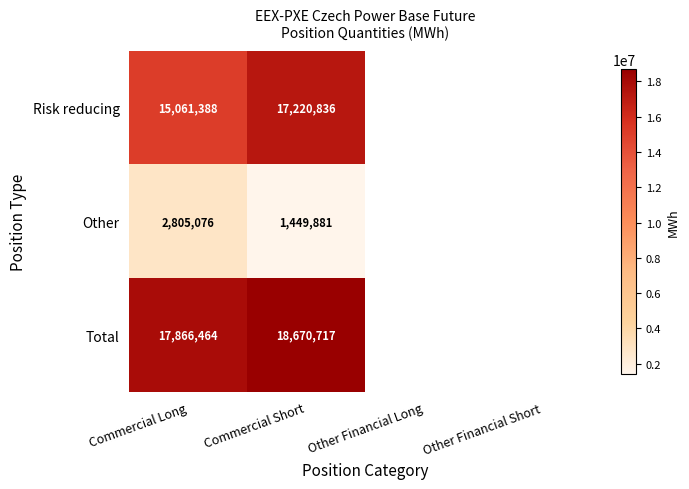

True or false: Risk reducing has a value of 22574080 at Commercial Short.

False